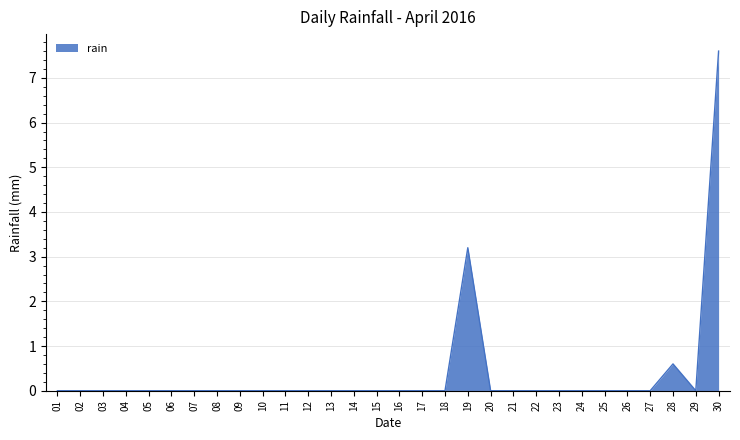

Where is the data nearest to the value 3?

19